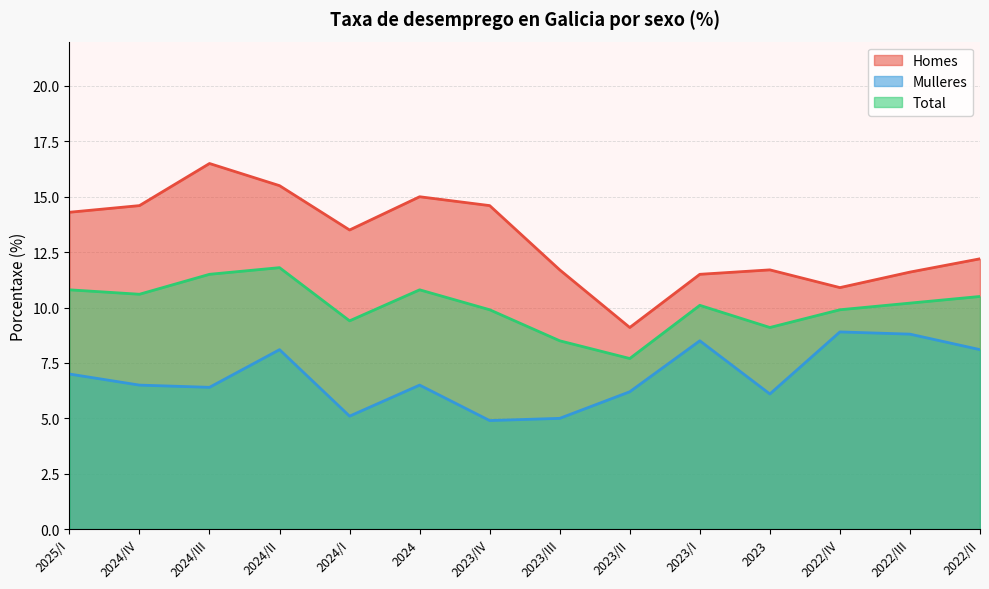

What is the sum of all Homes values?

182.7